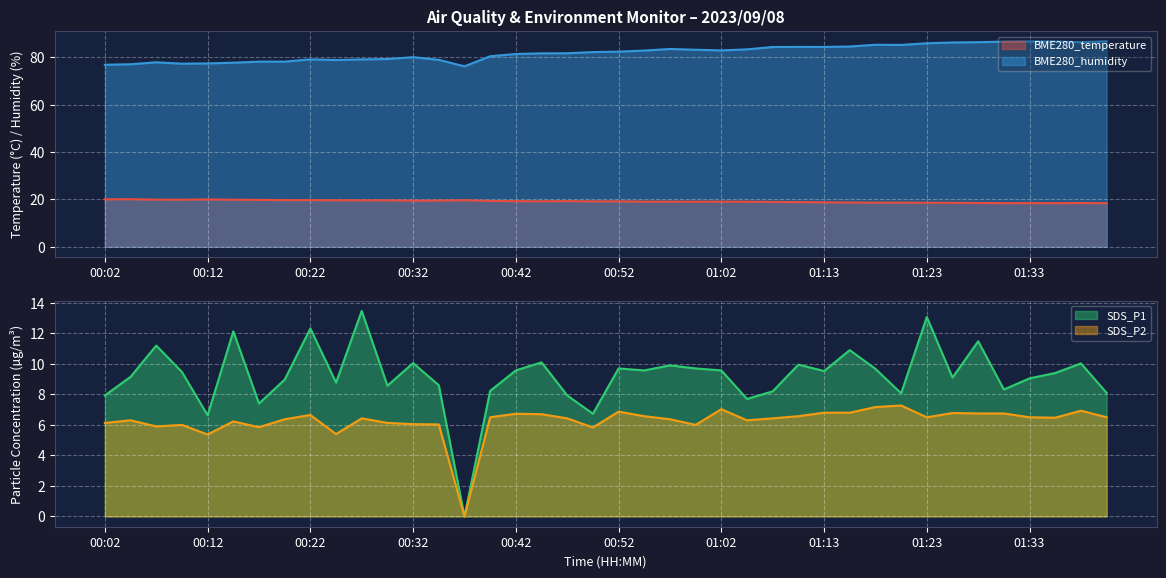

List the labels in order of BME280_temperature value, largest first.

00:04, 00:02, 00:12, 00:07, 00:09, 00:14, 00:17, 00:19, 00:22, 00:37, 00:25, 00:30, 00:27, 00:35, 00:32, 00:40, 00:47, 00:42, 00:45, 00:52, 00:50, 00:55, 00:57, 01:02, 01:00, 01:05, 01:07, 01:10, 01:13, 01:15, 01:21, 01:18, 01:23, 01:26, 01:28, 01:38, 01:33, 01:31, 01:36, 01:41